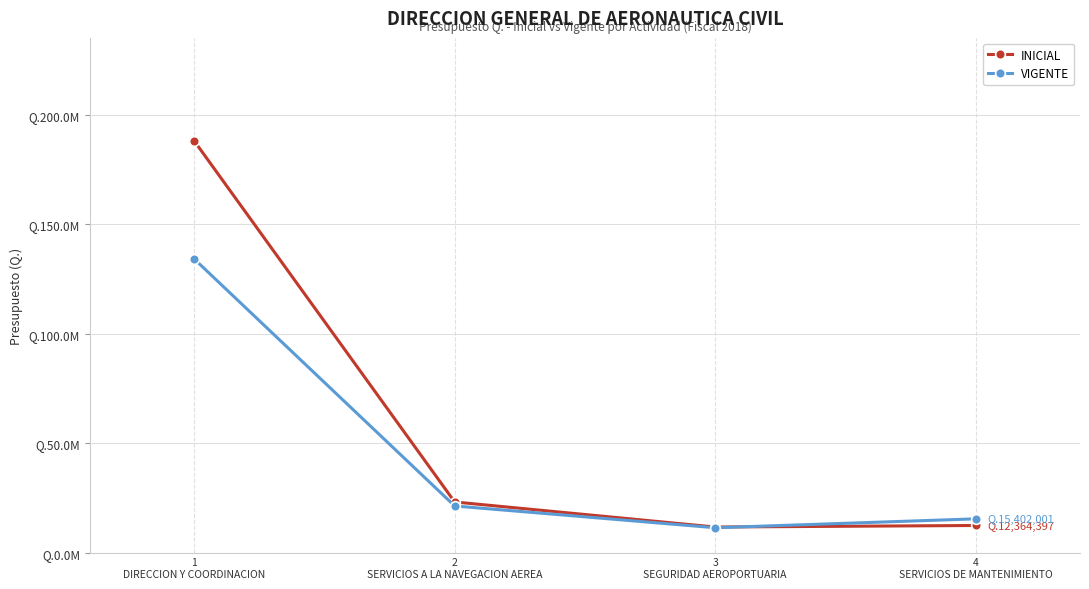

Is the value of INICIAL at 4
SERVICIOS DE MANTENIMIENTO greater than the value of VIGENTE at 4
SERVICIOS DE MANTENIMIENTO?

No